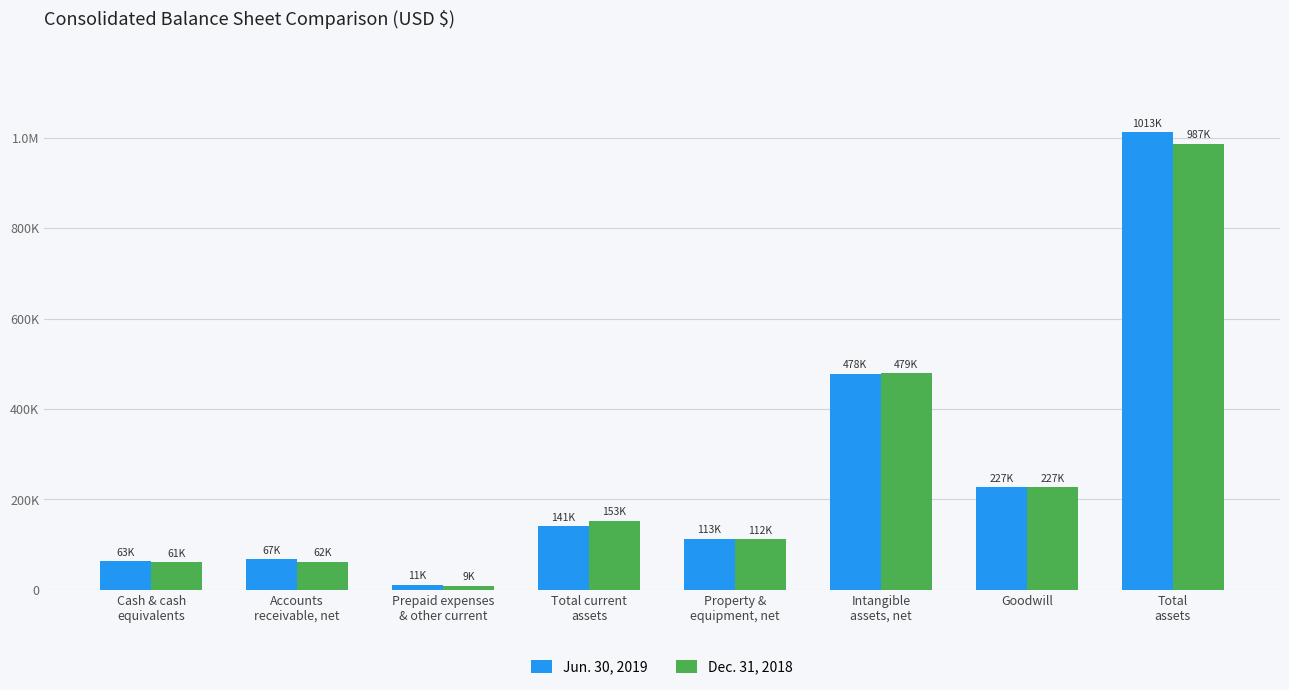

True or false: Jun. 30, 2019 has a value of 151112 at Goodwill.

False